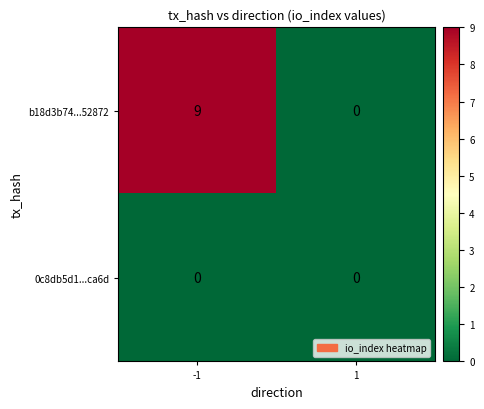

What is the difference between the b18d3b74...52872 values at 1 and -1?

9